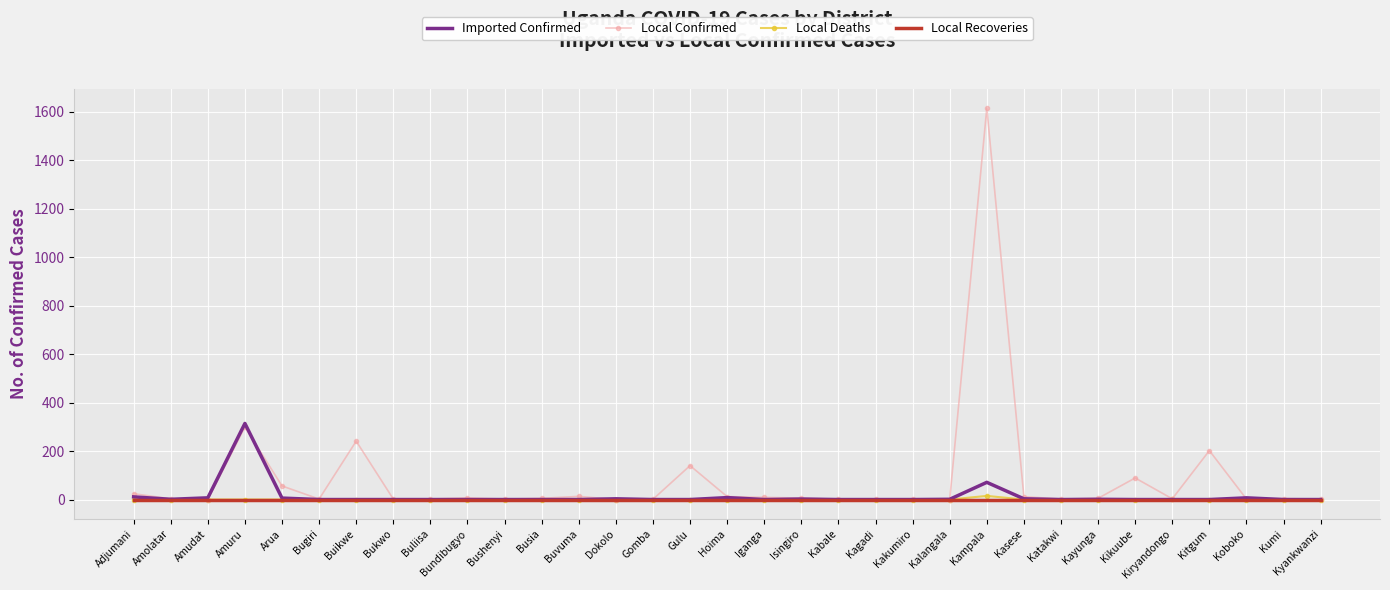

The value of Local Confirmed at Buikwe is 241. True or false?

True